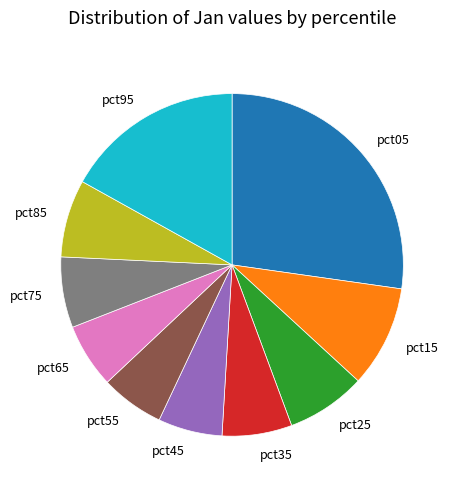

Is there any slice that represents more than half of the pie?

No